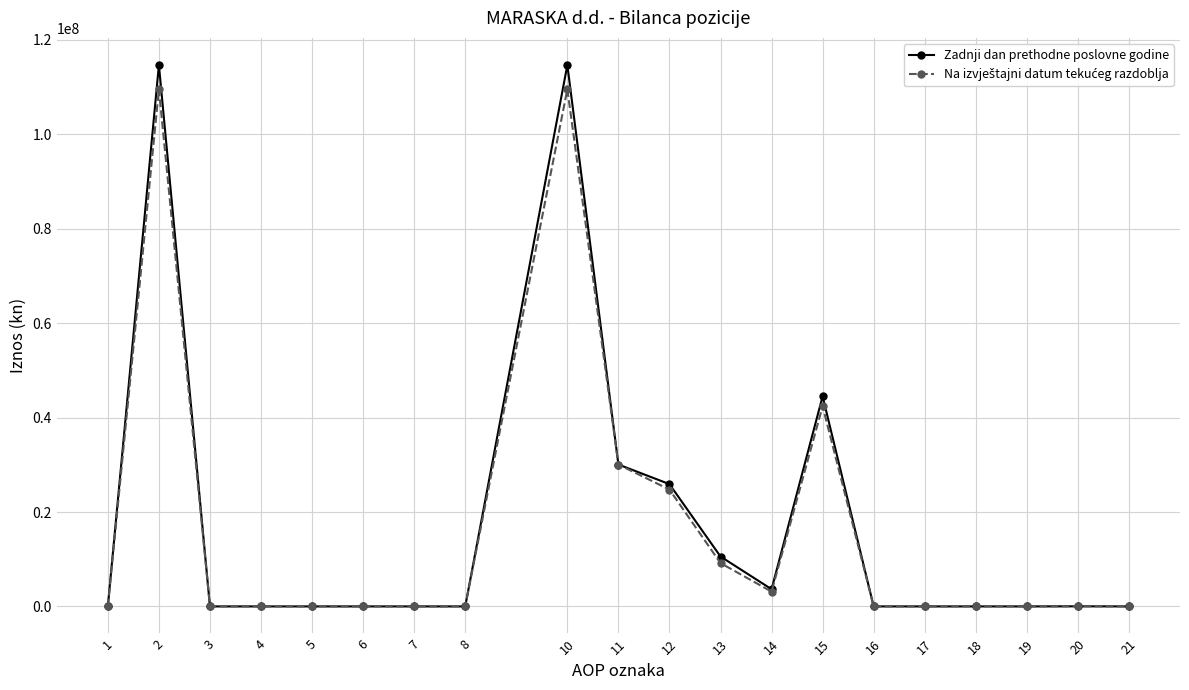

What is the maximum value shown in the chart?

114701187